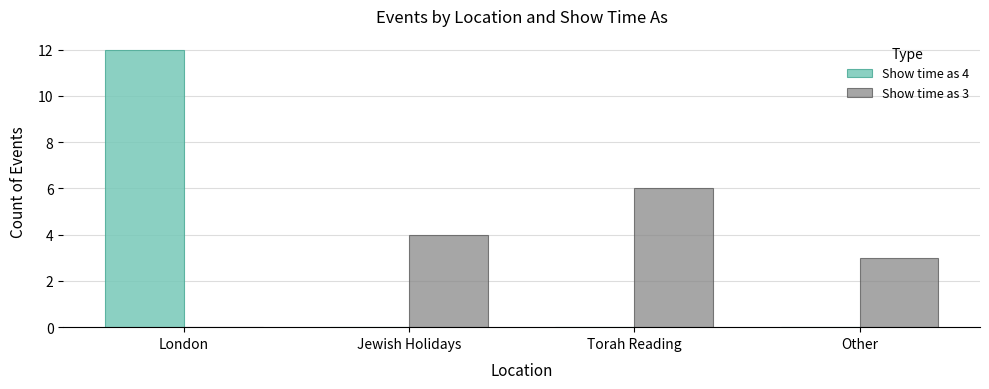

What is the total value across all series at Jewish Holidays?

4